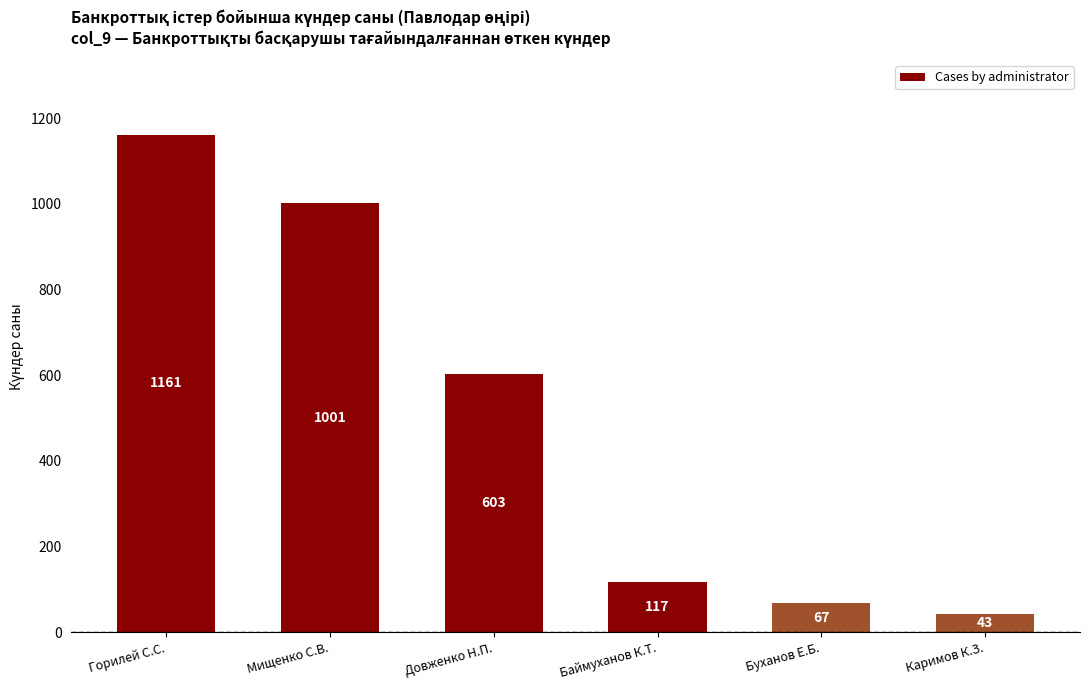

What is the average value?

499